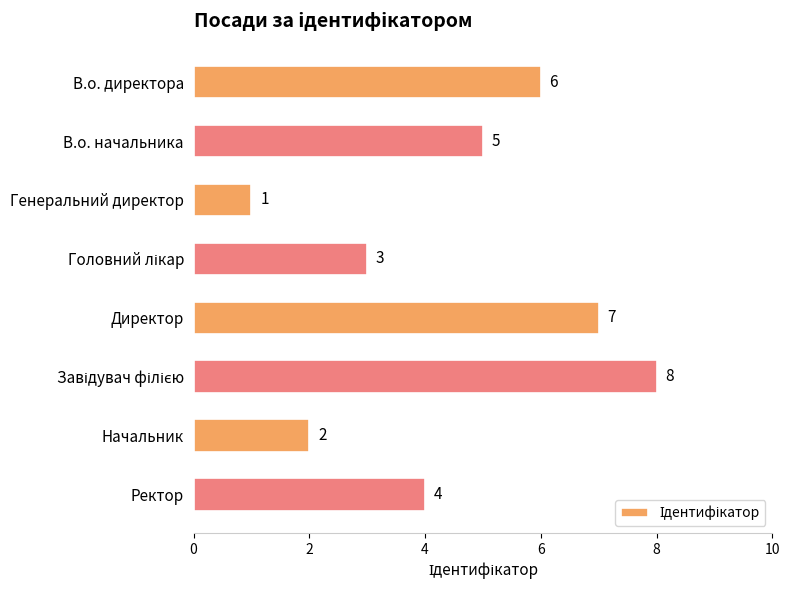

Reading top to bottom, transcribe all the data shown in this chart.

6	5	1	3	7	8	2	4